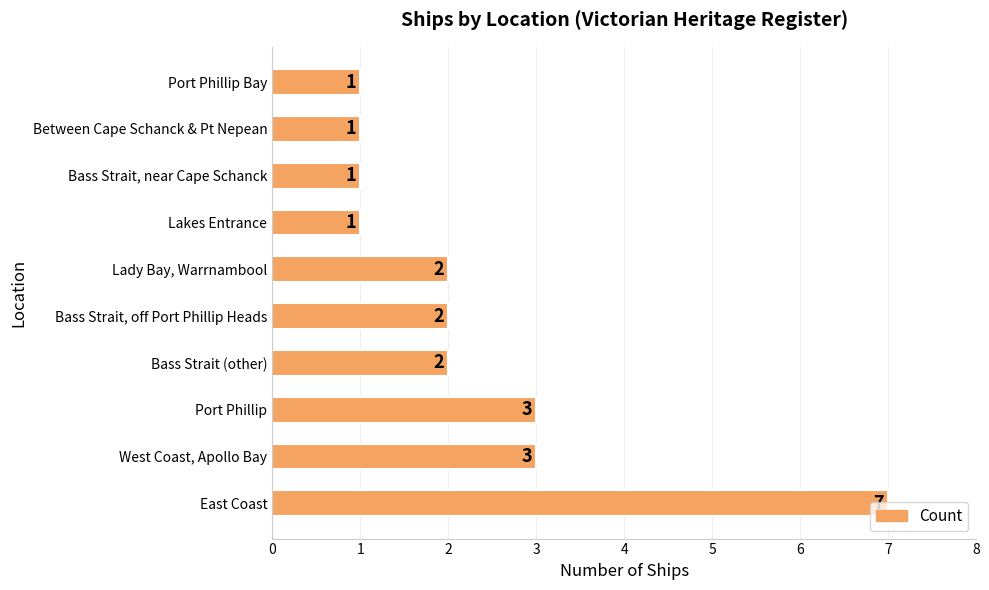

What is the change in value from East Coast to Bass Strait (other)?

-5